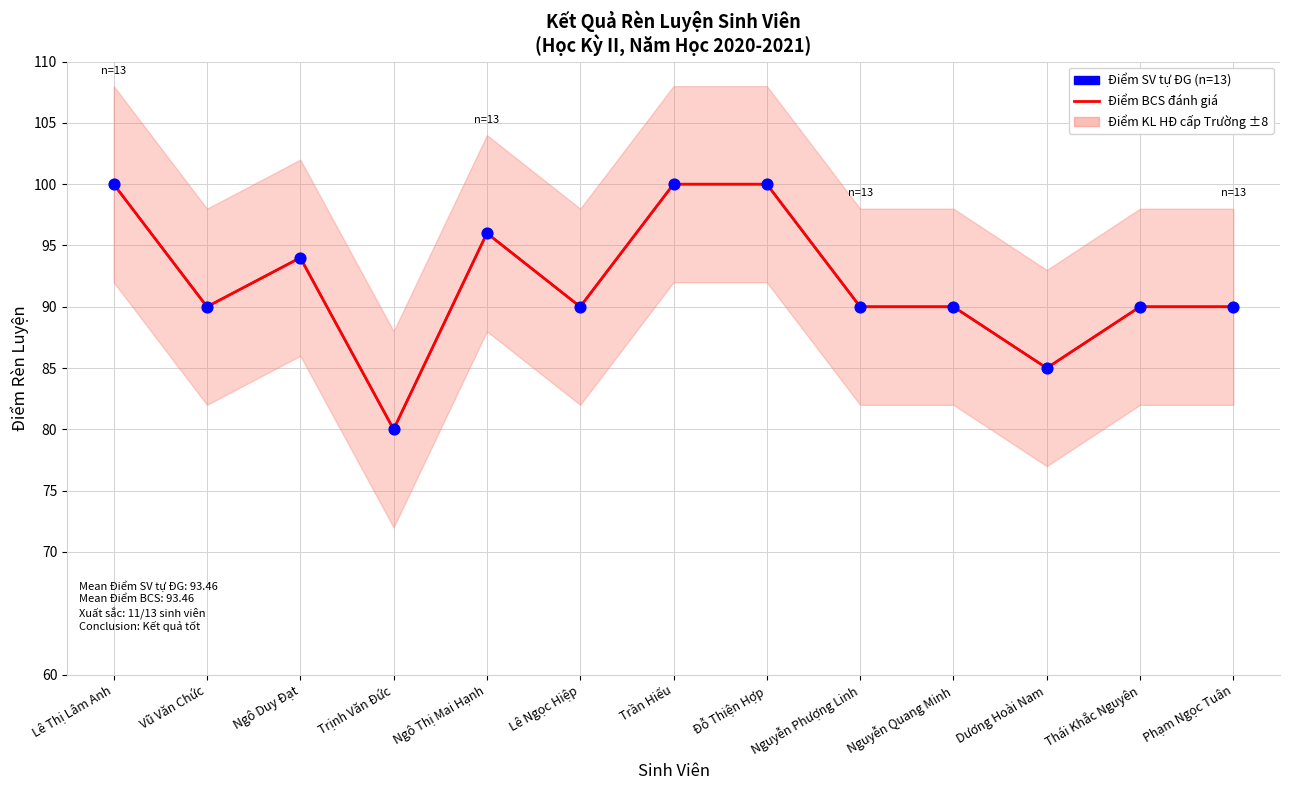

Which series has the largest Y range (max minus min)?

Điểm SV tự ĐG